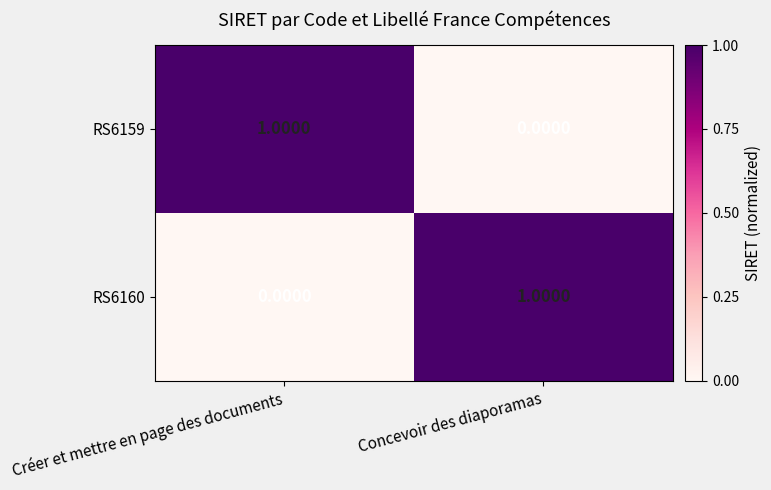

At which label is RS6160 closest to 0?

Créer et mettre en page des documents